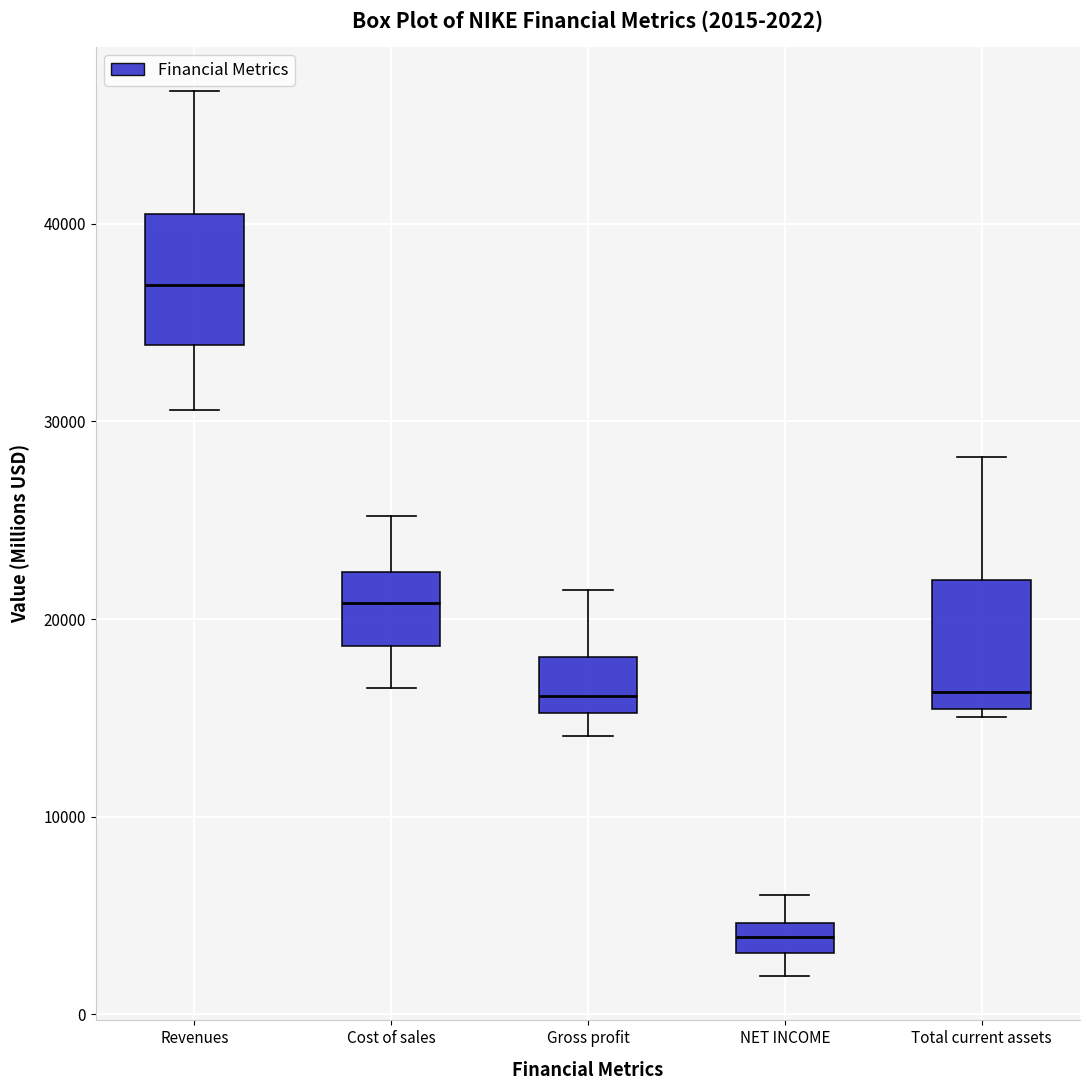

Which box's median line is the lowest?

NET INCOME